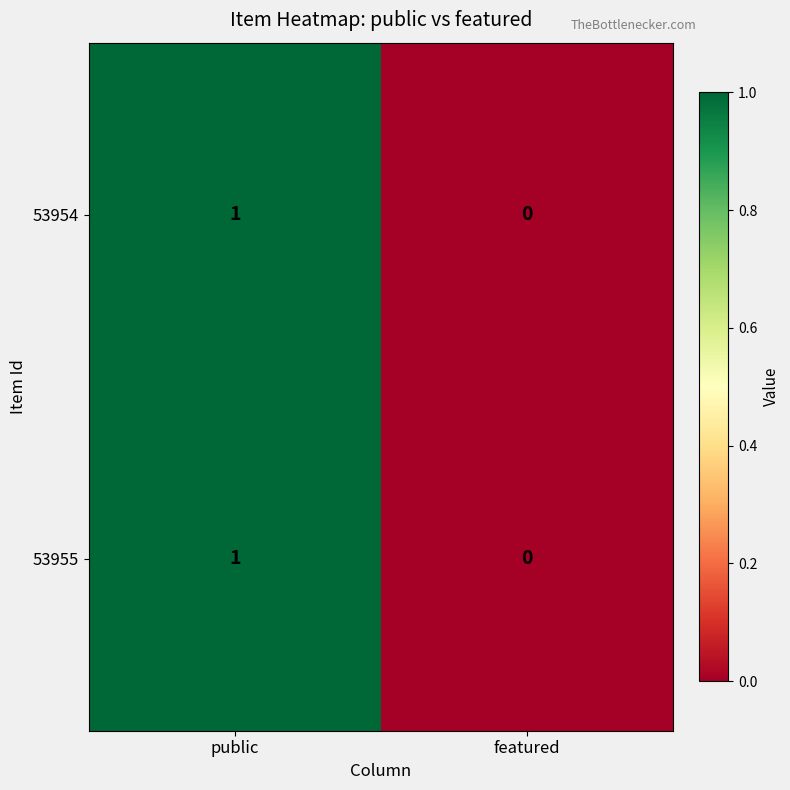

Rank the categories by 53955 value from highest to lowest.

public, featured